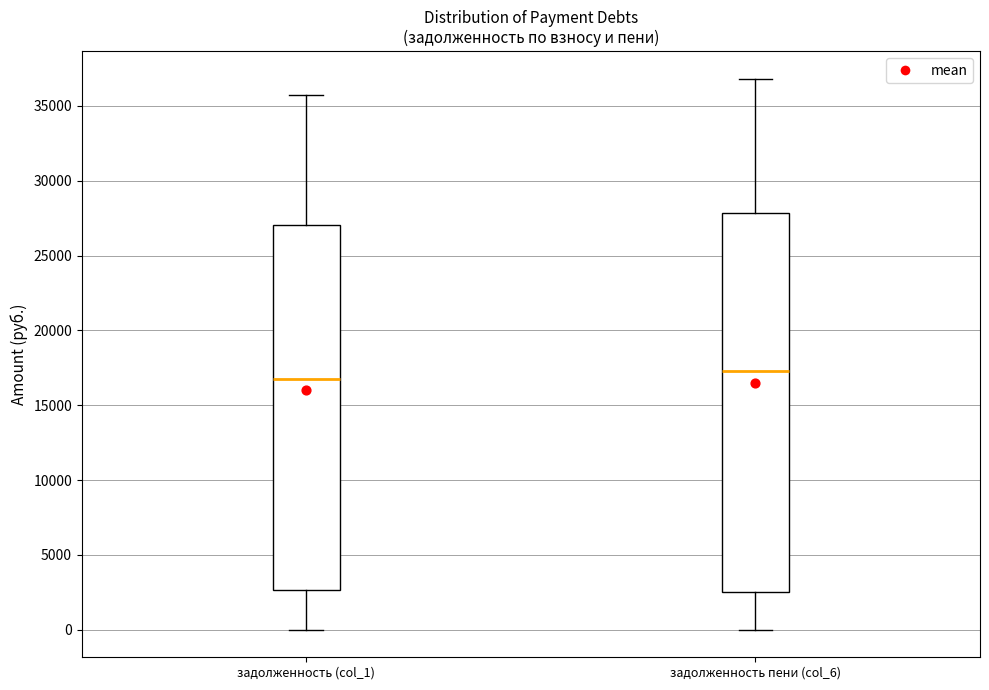

Which box is the tallest, from its lower edge to its upper edge?

задолженность пени (col_6)